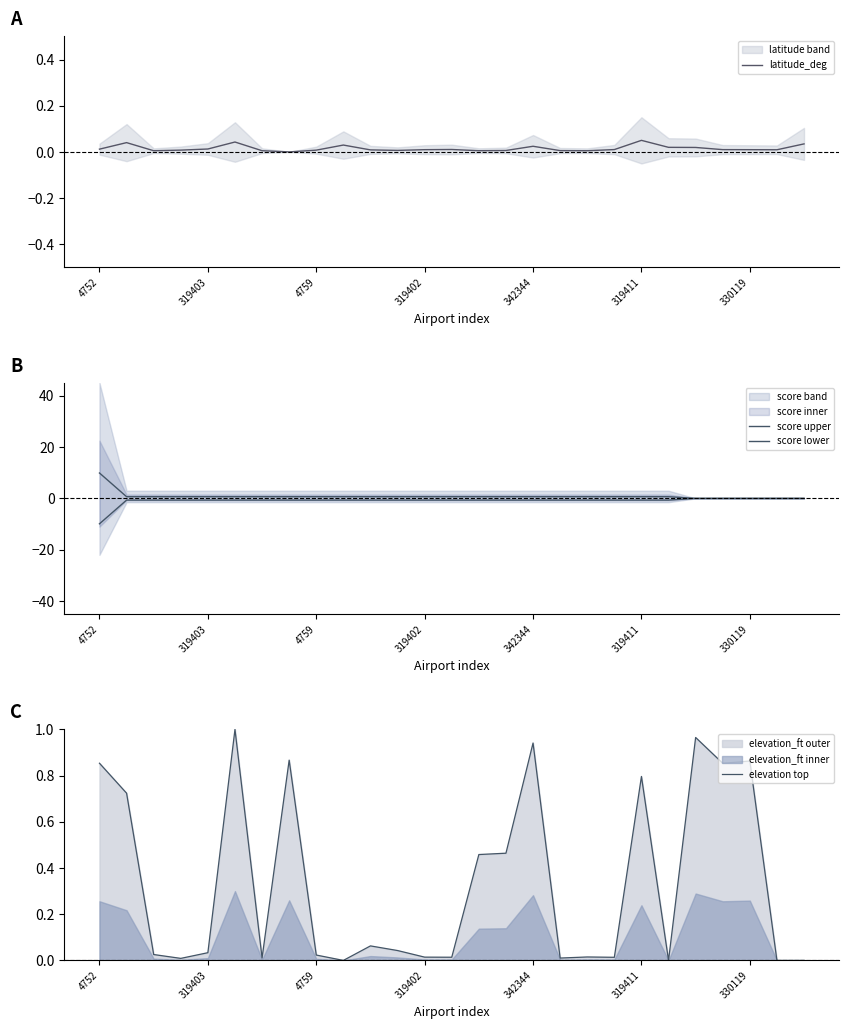

Rank the series by their average value, from highest to lowest.

score upper, elevation top, latitude_deg, score lower